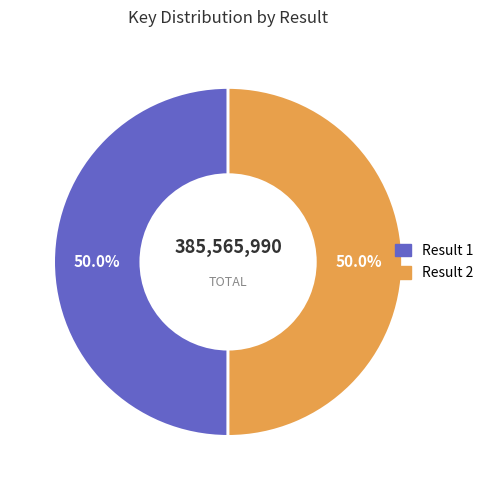

How much of the chart is everything except Result 1?

50.0%